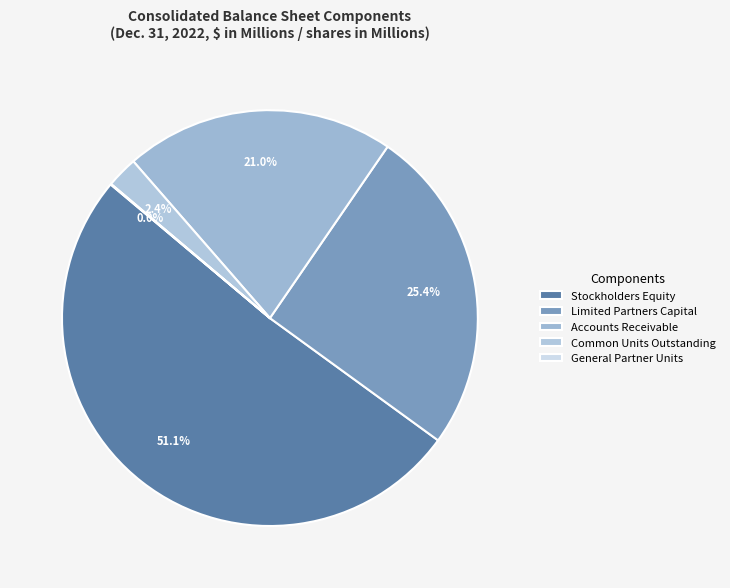

What is the smallest slice in the pie chart?

General Partner Units